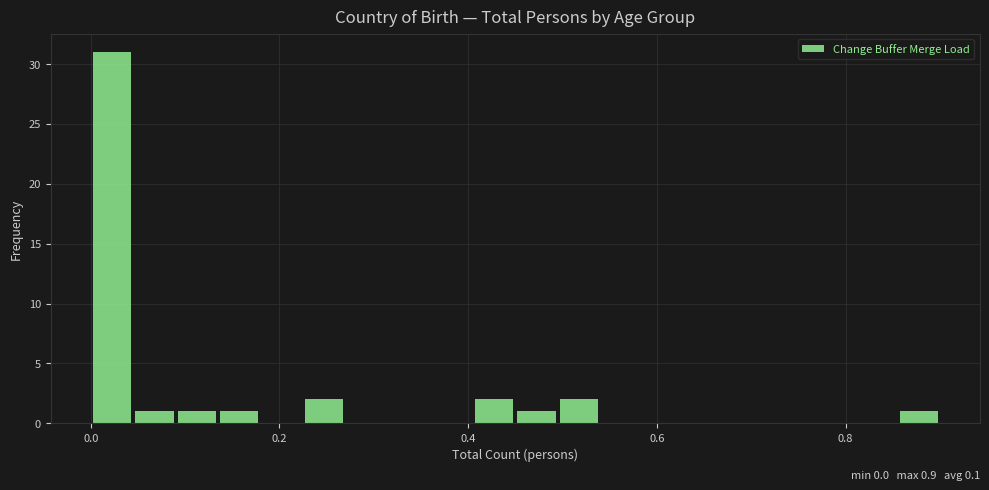

Read against the x-axis, roughly where is the centre of the tallest bar?

0.02